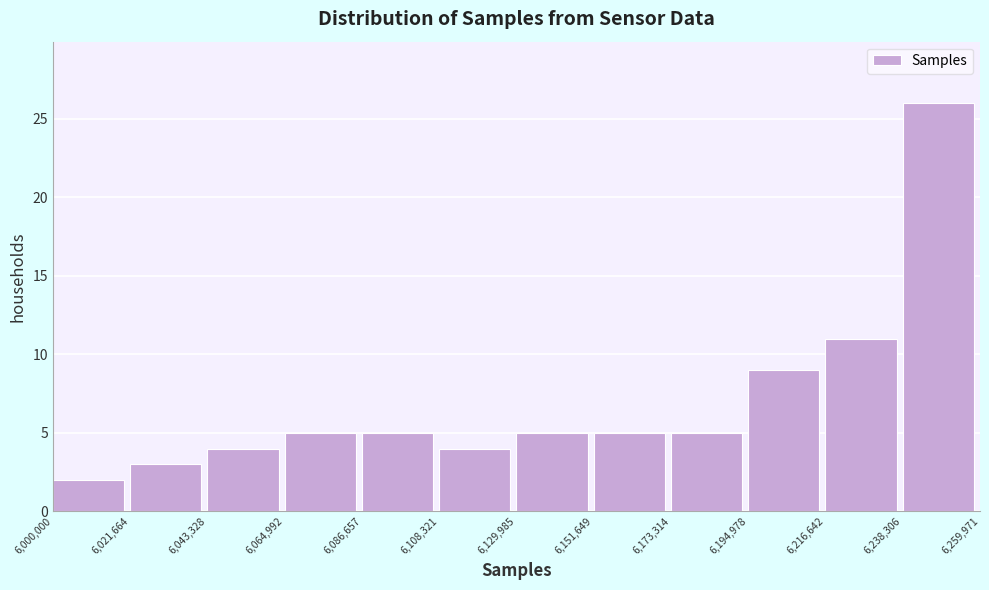

Reading left to right, list every bar in this chart as the range it spans on the x-axis followed by its height. The values are not printed on the chart, so give them approximately, as read against the axis.

6,000,000 to 6,021,664: 2
6,021,664 to 6,043,328: 3
6,043,328 to 6,064,992: 4
6,064,992 to 6,086,657: 5
6,086,657 to 6,108,321: 5
6,108,321 to 6,129,985: 4
6,129,985 to 6,151,649: 5
6,151,649 to 6,173,314: 5
6,173,314 to 6,194,978: 5
6,194,978 to 6,216,642: 9
6,216,642 to 6,238,306: 11
6,238,306 to 6,259,971: 26